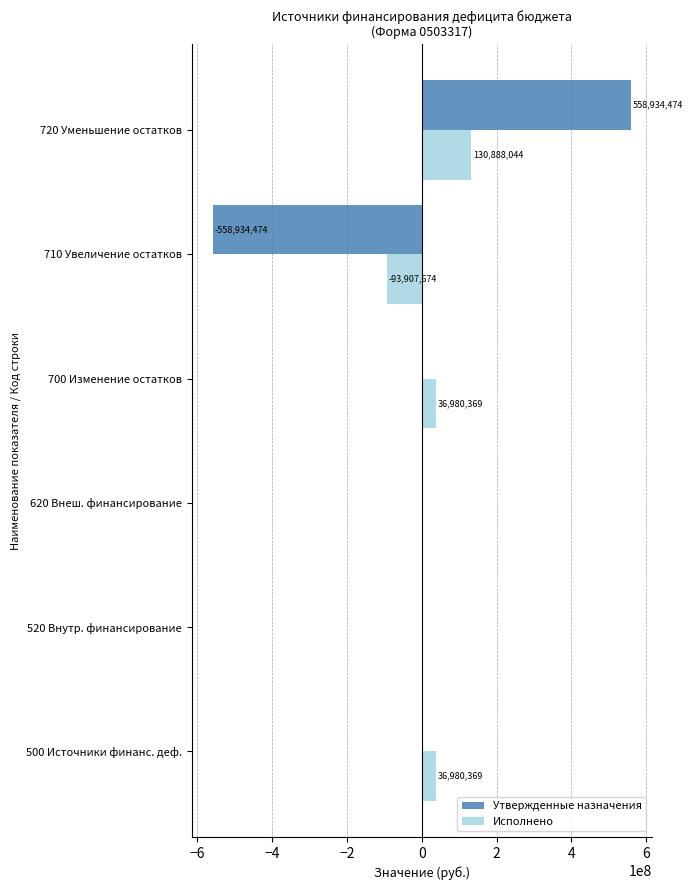

At which label does Исполнено reach its peak?

720 Уменьшение остатков